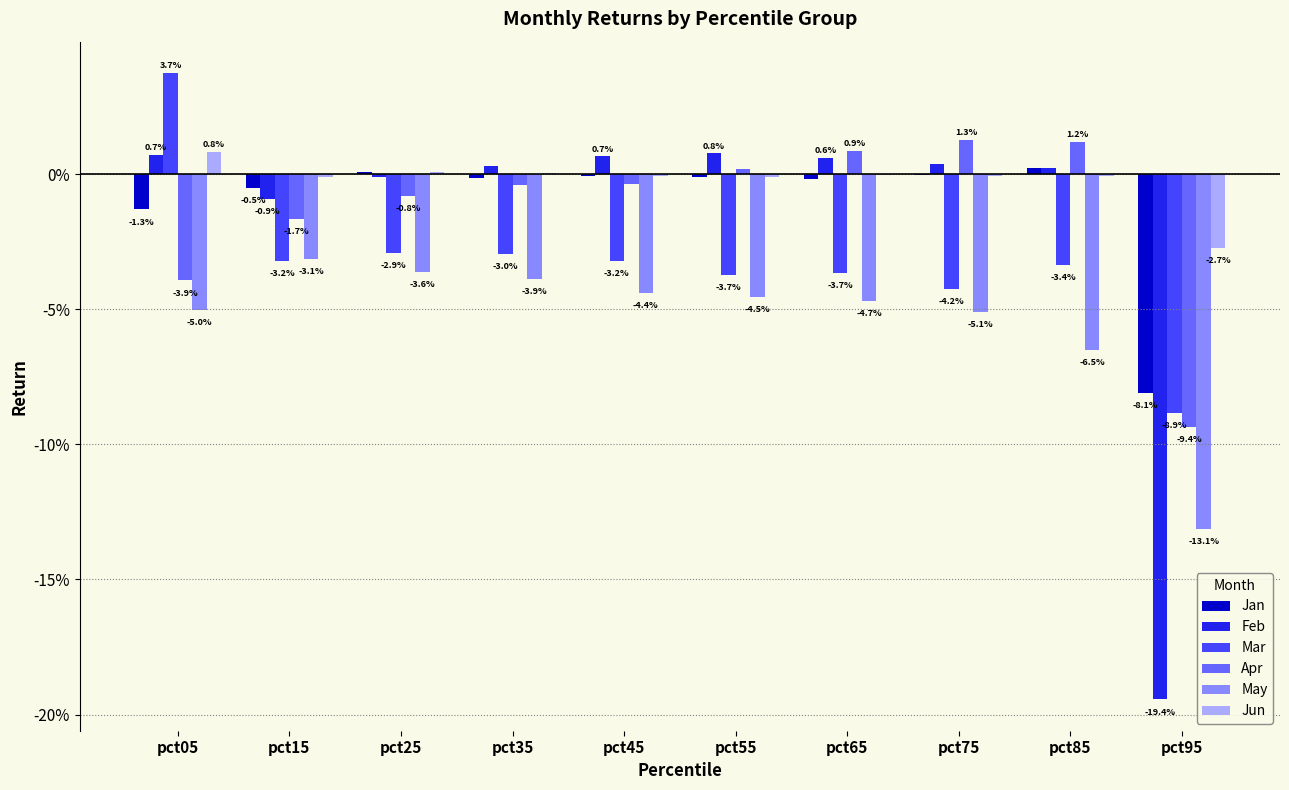

What are all the series names shown in the legend?

Jan, Feb, Mar, Apr, May, Jun